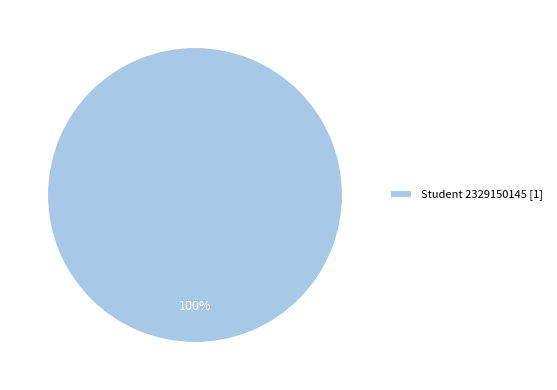

Rank the categories by value from lowest to highest.

Student 2329150145 [1]